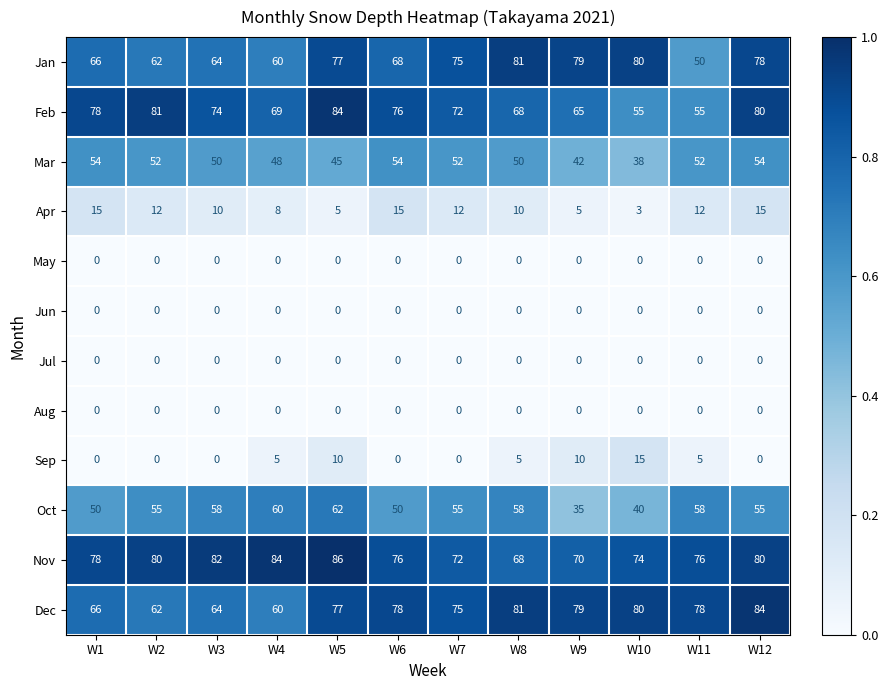

What is the total value across all series at W4?

394